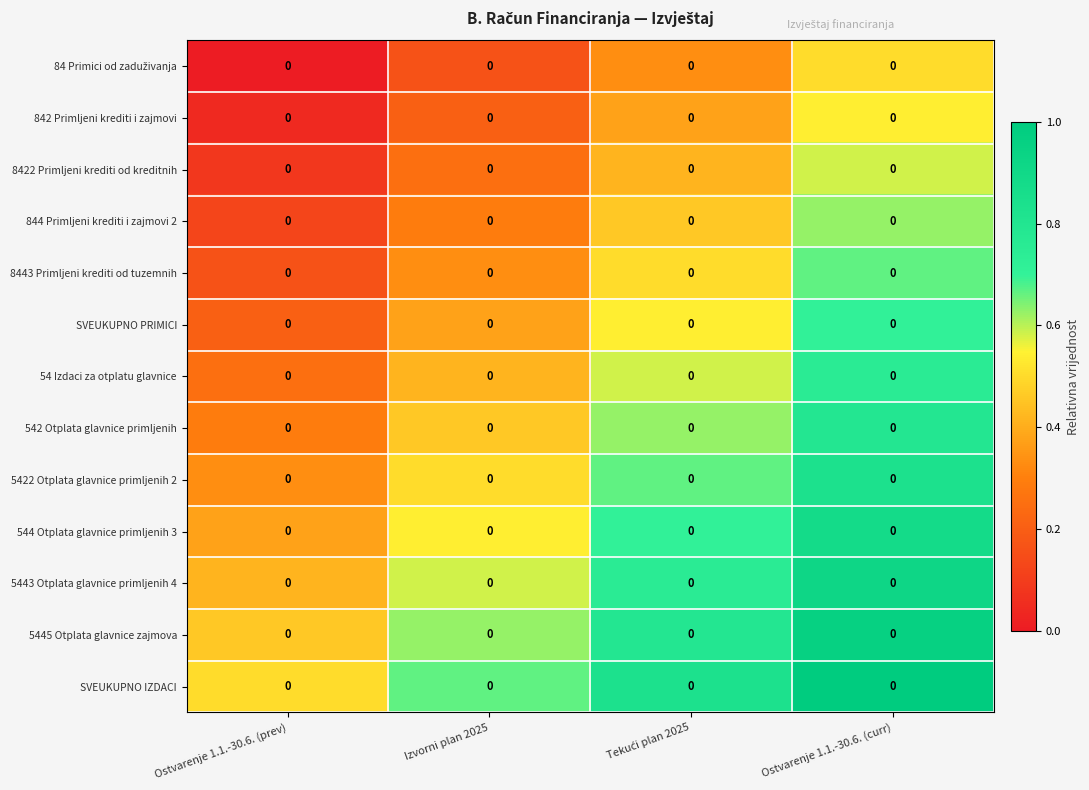

At which category is the sum across all series the highest?

Ostvarenje 1.1.-30.6. (curr)